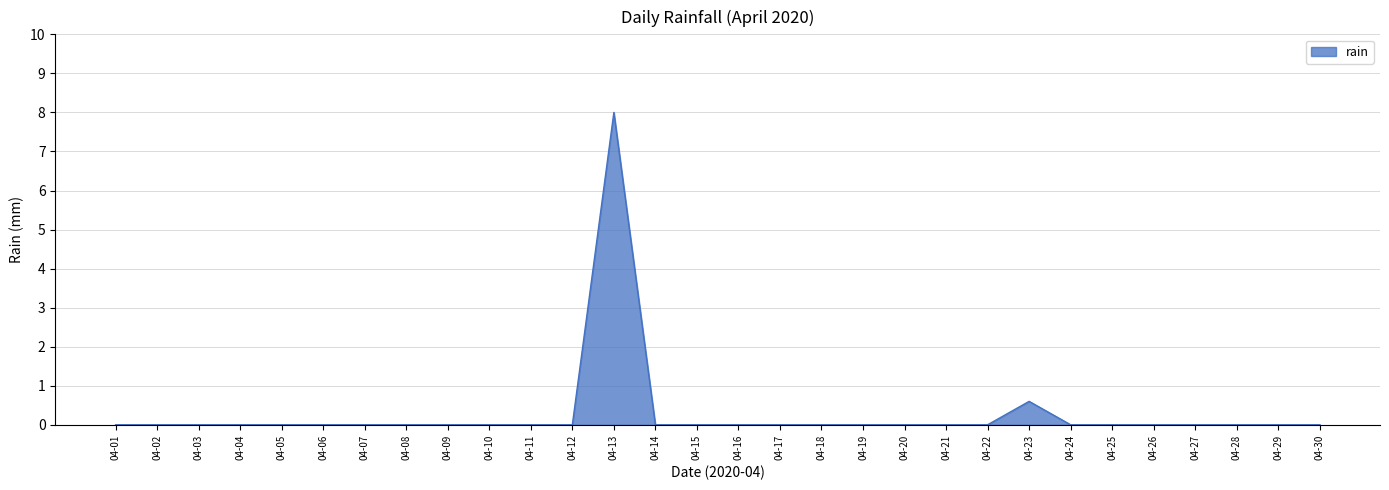

Reading left to right, extract all data points from this chart.

0.0	0.0	0.0	0.0	0.0	0.0	0.0	0.0	0.0	0.0	0.0	0.0	8.0	0.0	0.0	0.0	0.0	0.0	0.0	0.0	0.0	0.0	0.6	0.0	0.0	0.0	0.0	0.0	0.0	0.0